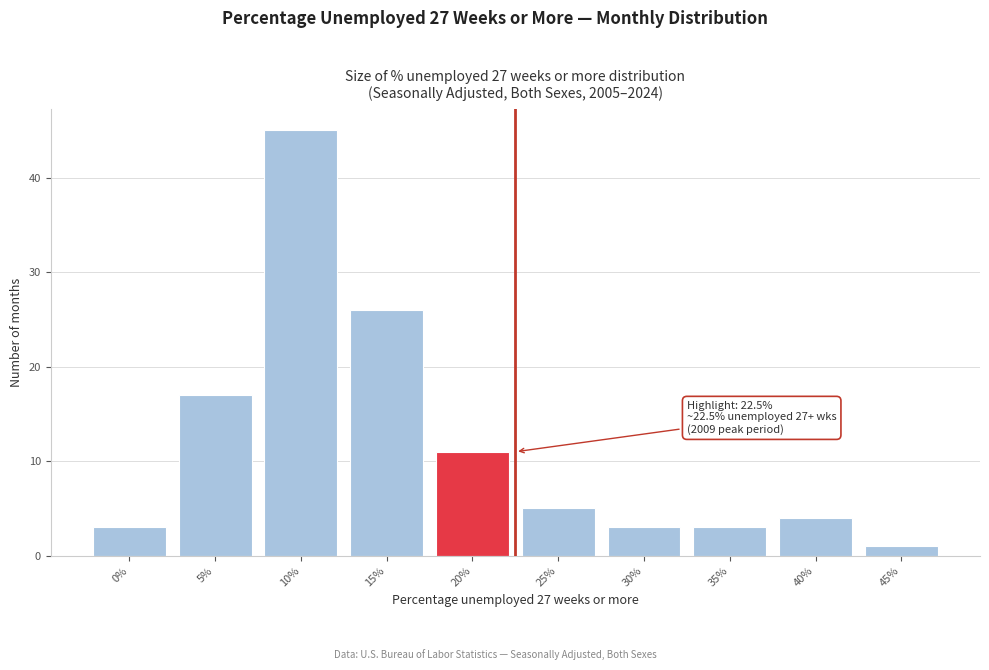

Reading left to right, what are all the values shown in this chart?

0%=3	5%=17	10%=45	15%=26	20%=11	25%=5	30%=3	35%=3	40%=4	45%=1